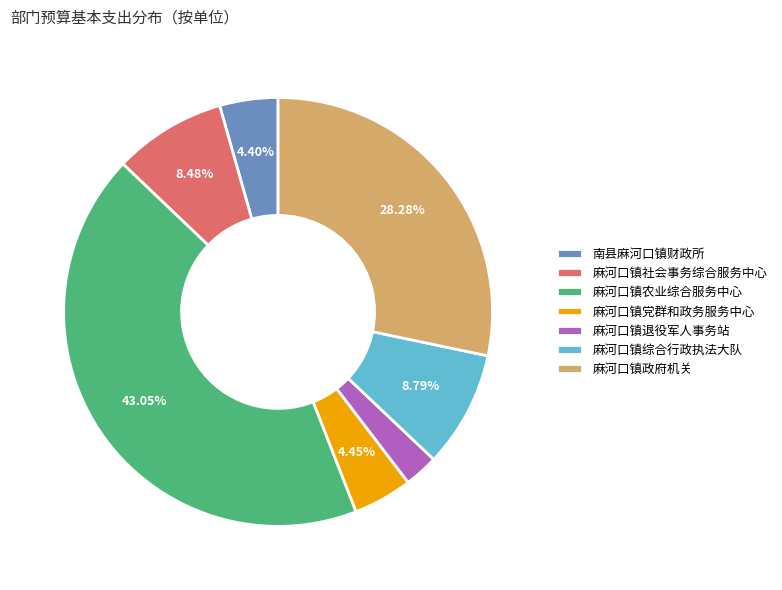

Which slice is the smallest?

麻河口镇退役军人事务站